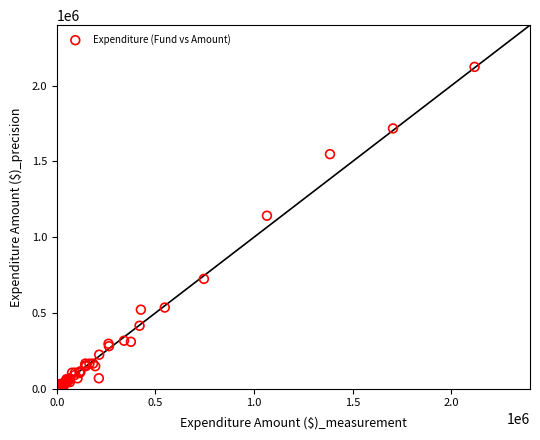

What Y value in the scatter plot is closest to 1063016?

1141930.6